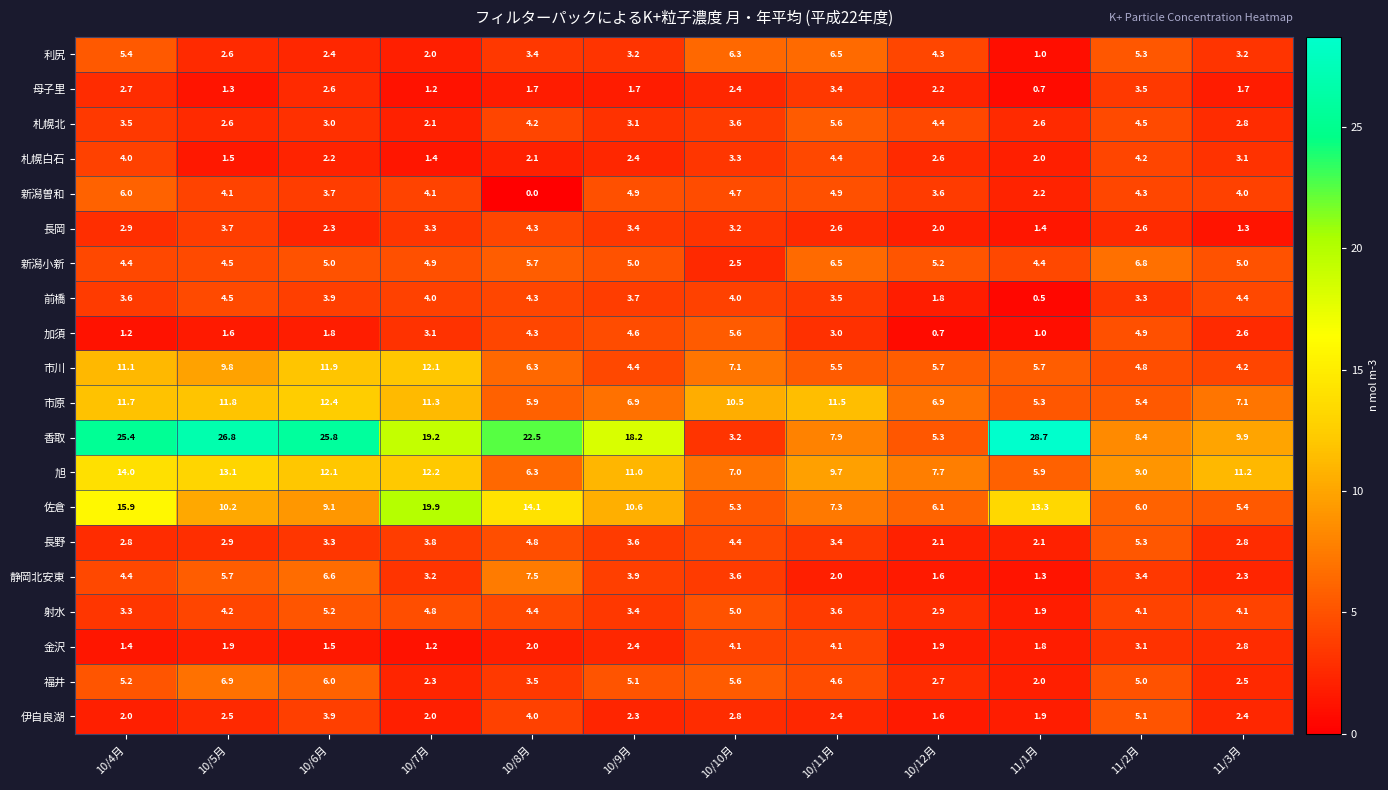

Which category has the lowest value across all series?

10/8月